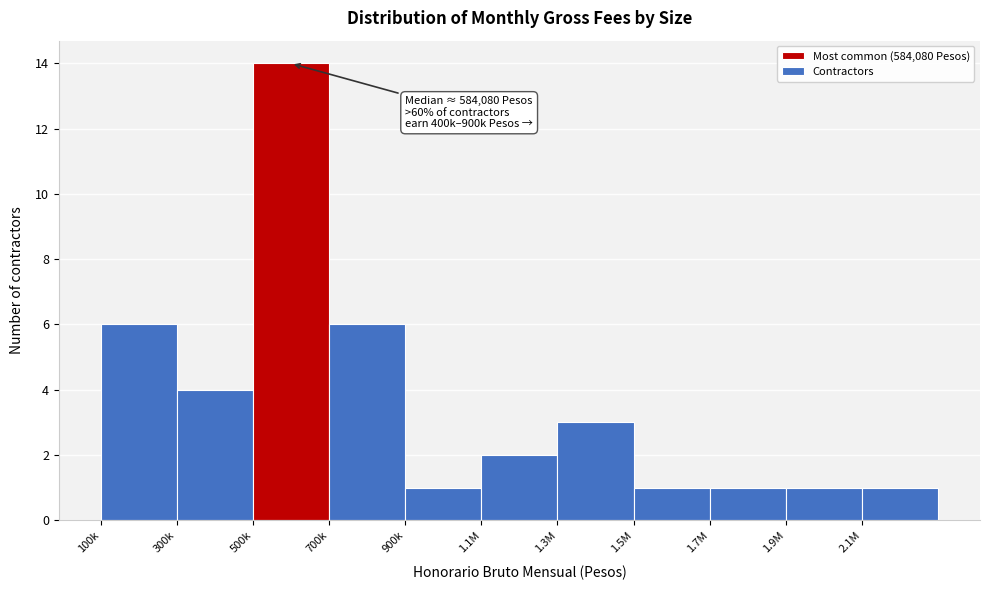

Reading left to right, extract all data points from this chart.

100k=6	300k=4	500k=14	700k=6	900k=1	1.1M=2	1.3M=3	1.5M=1	1.7M=1	1.9M=1	2.1M=1